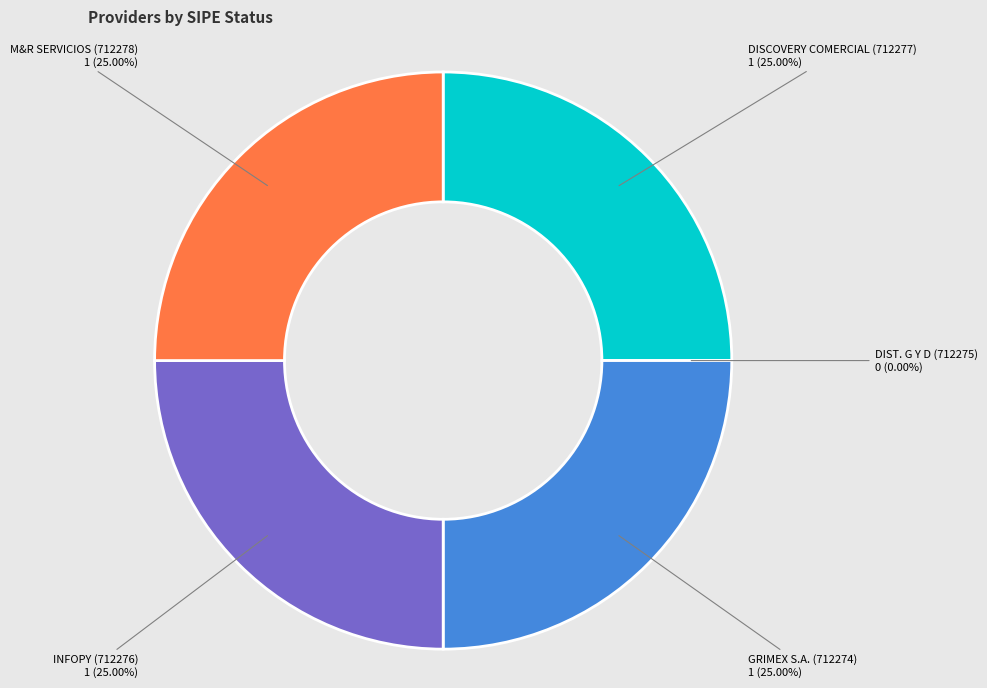

How much of the chart is everything except GRIMEX S.A. (712274)?

75.0%